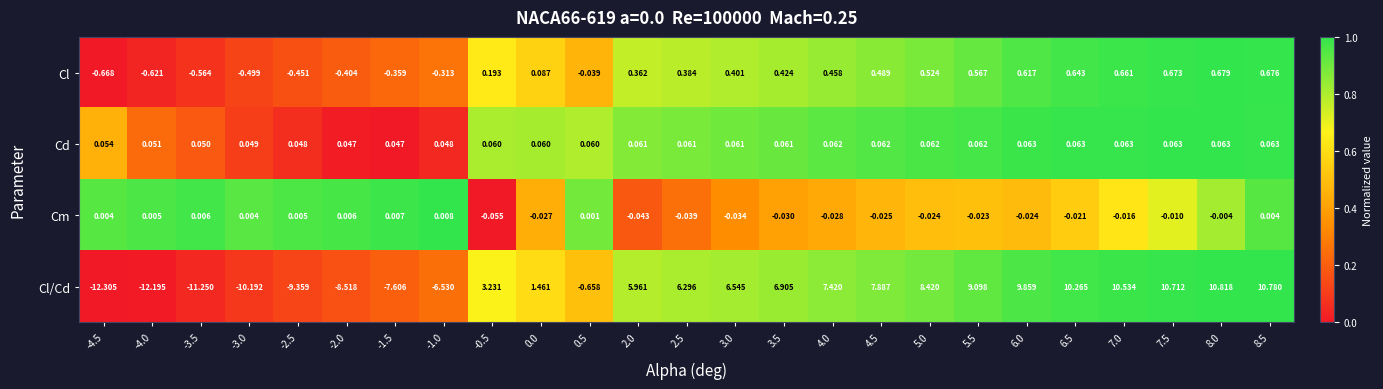

At how many categories does at least one series exceed 0?

25